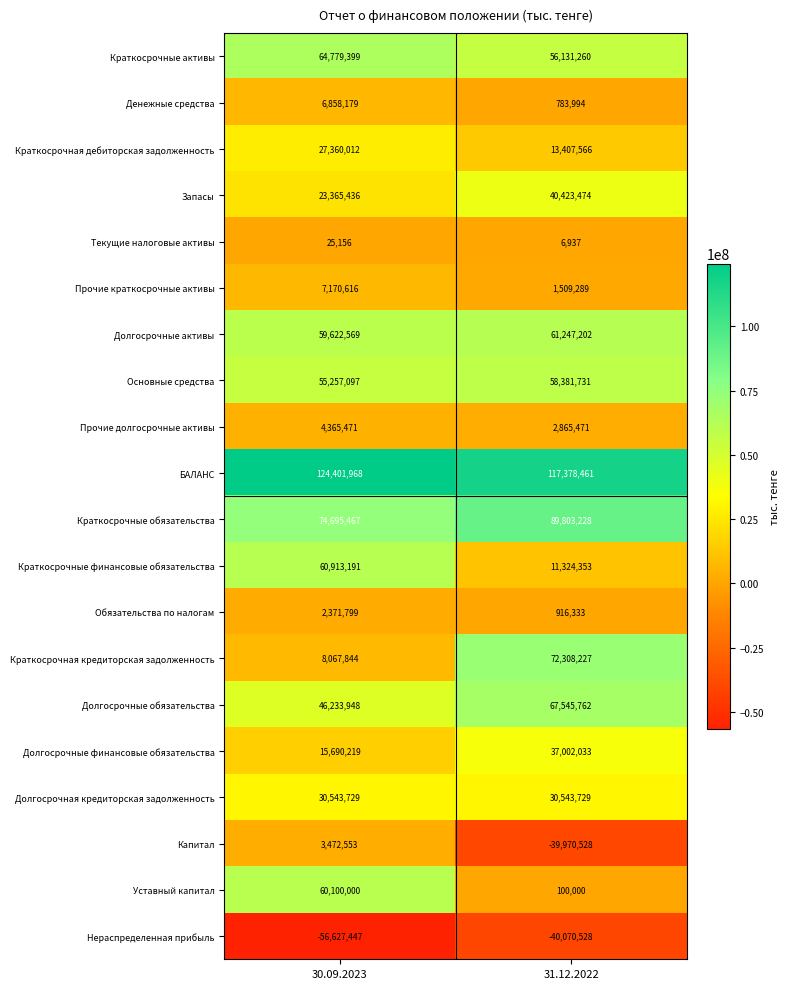

Which series has the largest range (max minus min)?

Краткосрочная кредиторская задолженность